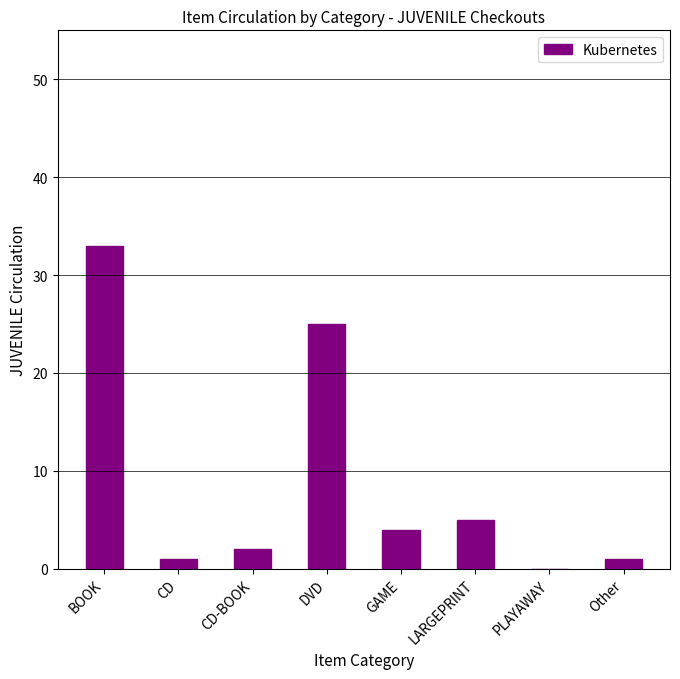

Reading left to right, extract all data points from this chart.

33	1	2	25	4	5	0	1